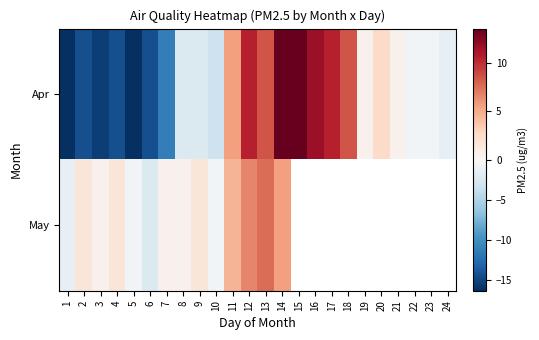

What is the maximum value for row_0?

13.6